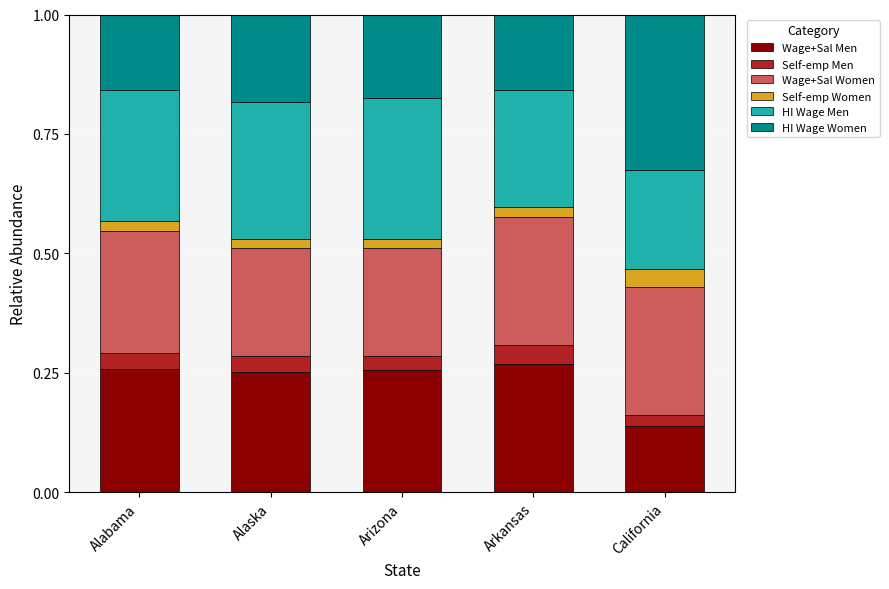

The Wage+Sal Men series shows 0.1 at Arkansas. True or false?

False